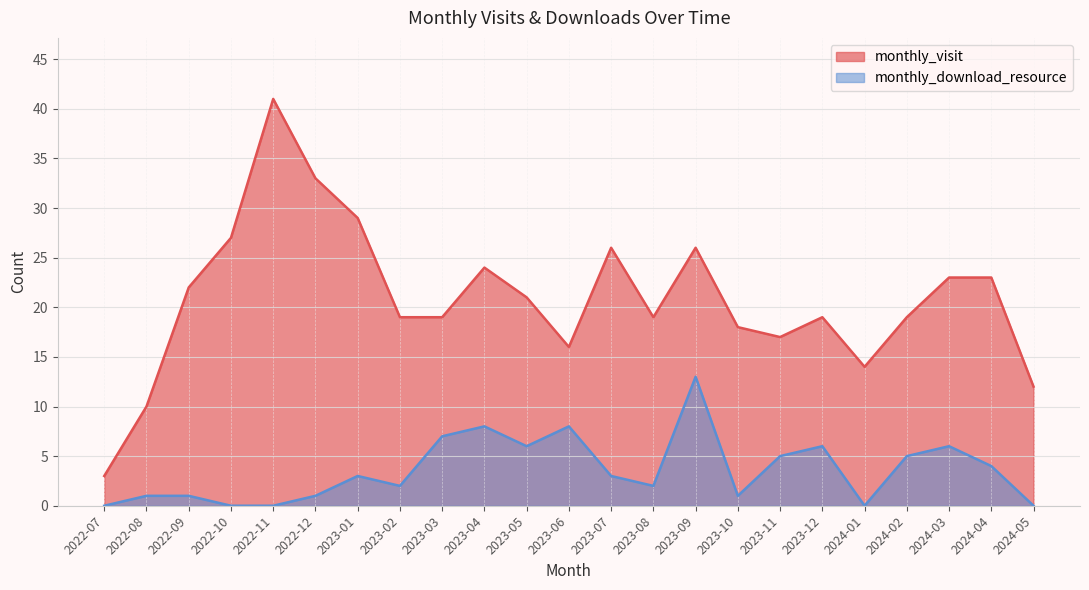

At which label does monthly_download_resource reach its peak?

2023-09